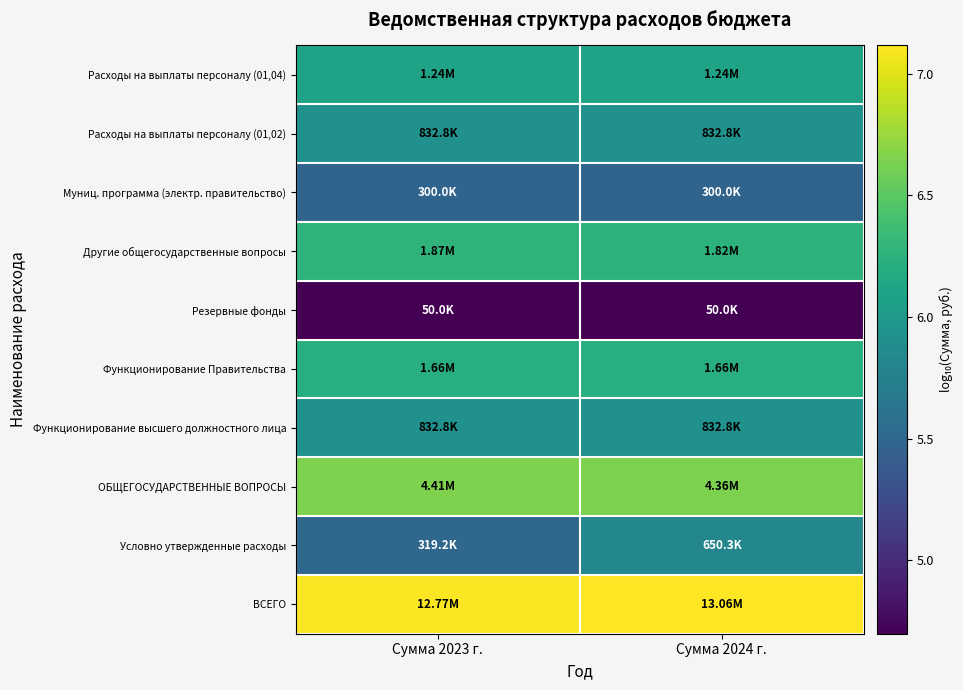

Reading right to left, what are all the values shown in this chart?

ВСЕГО: Сумма 2024 г.=7.1	Сумма 2023 г.=7.1
Условно утвержденные расходы: Сумма 2024 г.=5.8	Сумма 2023 г.=5.5
ОБЩЕГОСУДАРСТВЕННЫЕ ВОПРОСЫ: Сумма 2024 г.=6.6	Сумма 2023 г.=6.6
Функционирование высшего должностного лица: Сумма 2024 г.=5.9	Сумма 2023 г.=5.9
Функционирование Правительства: Сумма 2024 г.=6.2	Сумма 2023 г.=6.2
Резервные фонды: Сумма 2024 г.=4.7	Сумма 2023 г.=4.7
Другие общегосударственные вопросы: Сумма 2024 г.=6.3	Сумма 2023 г.=6.3
Муниц. программа (электр. правительство): Сумма 2024 г.=5.5	Сумма 2023 г.=5.5
Расходы на выплаты персоналу (01,02): Сумма 2024 г.=5.9	Сумма 2023 г.=5.9
Расходы на выплаты персоналу (01,04): Сумма 2024 г.=6.1	Сумма 2023 г.=6.1